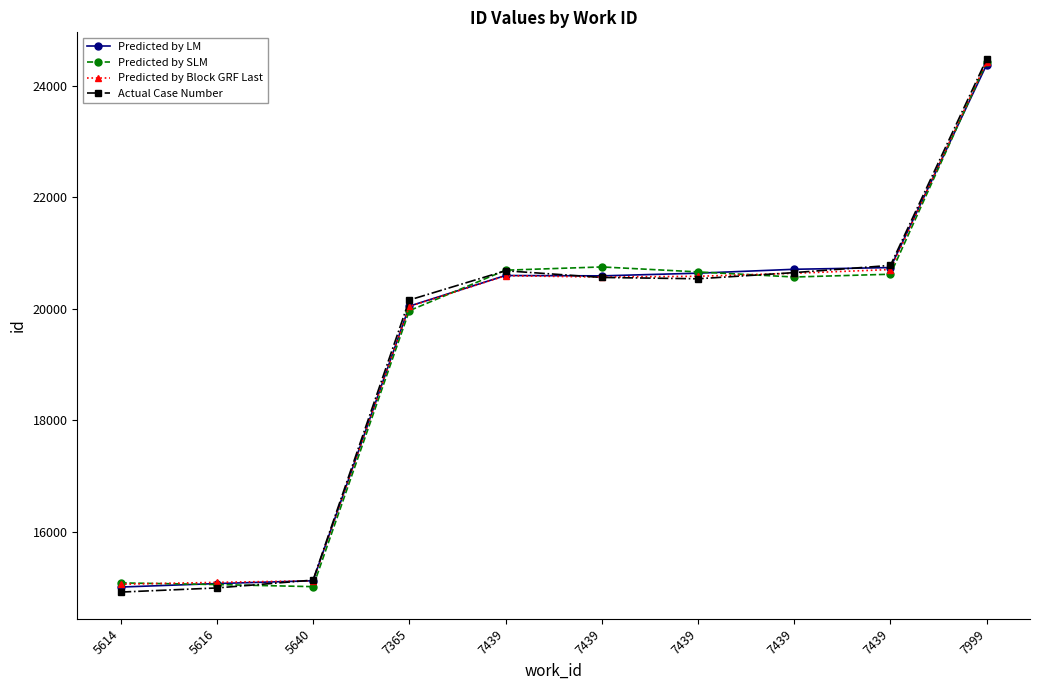

Does the chart have visible grid lines?

No